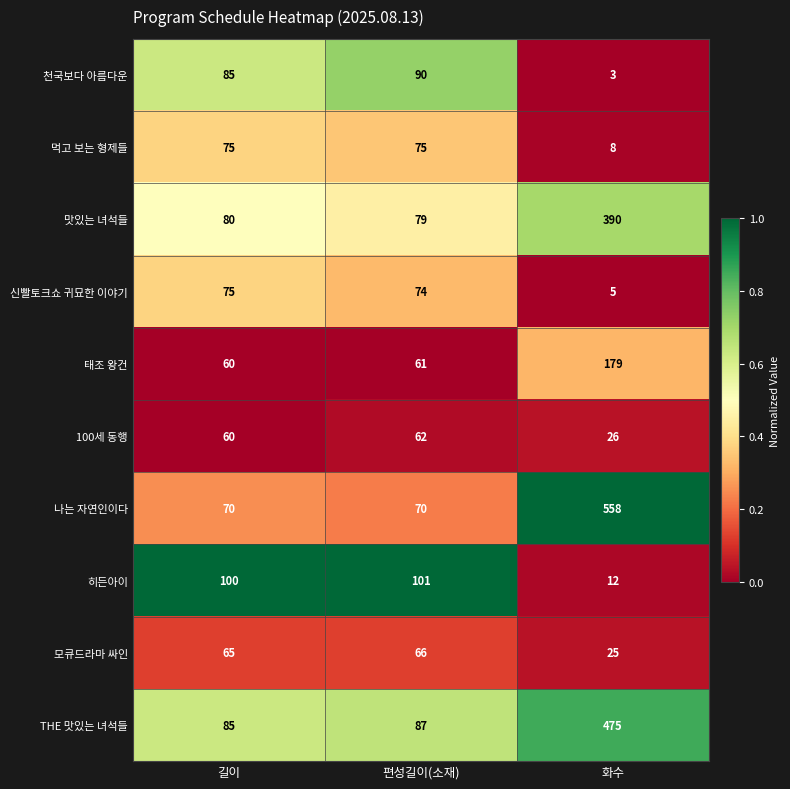

Which series changed the most between 편성길이(소재) and 화수?

나는 자연인이다